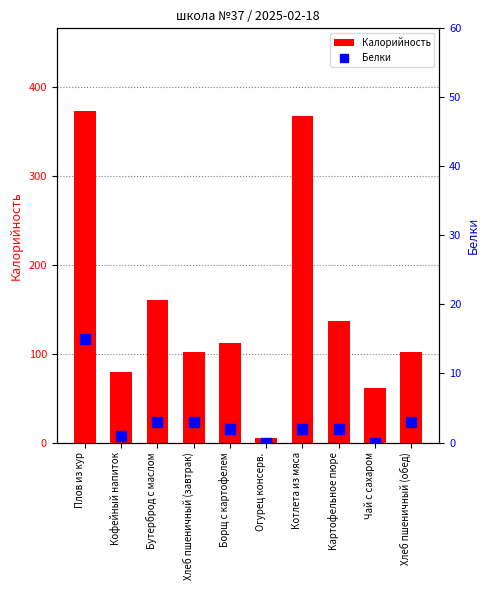

What are all the series names shown in the legend?

Калорийность, Белки